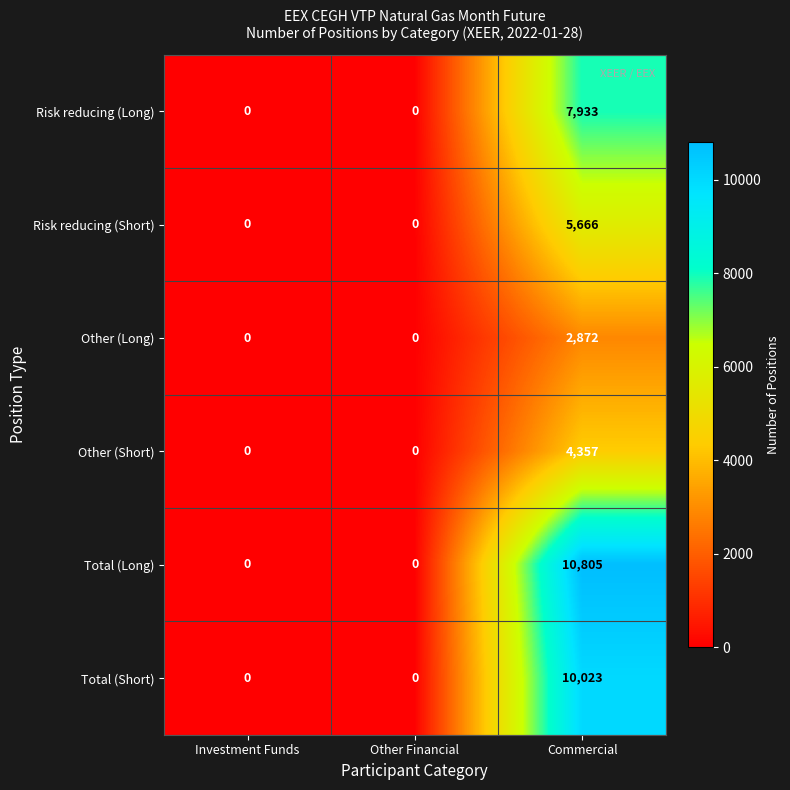

What is the difference between the maximum and minimum values in the Other (Short) series?

4357